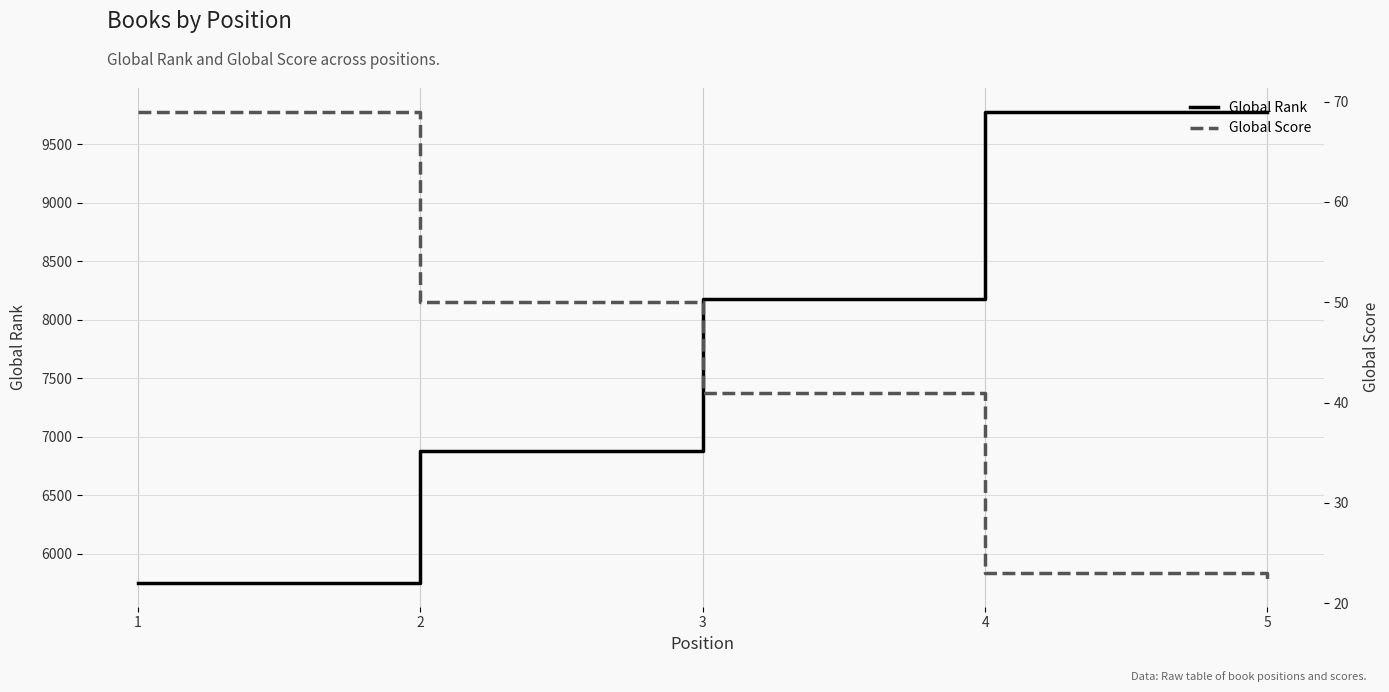

How many lines are shown in the chart?

2